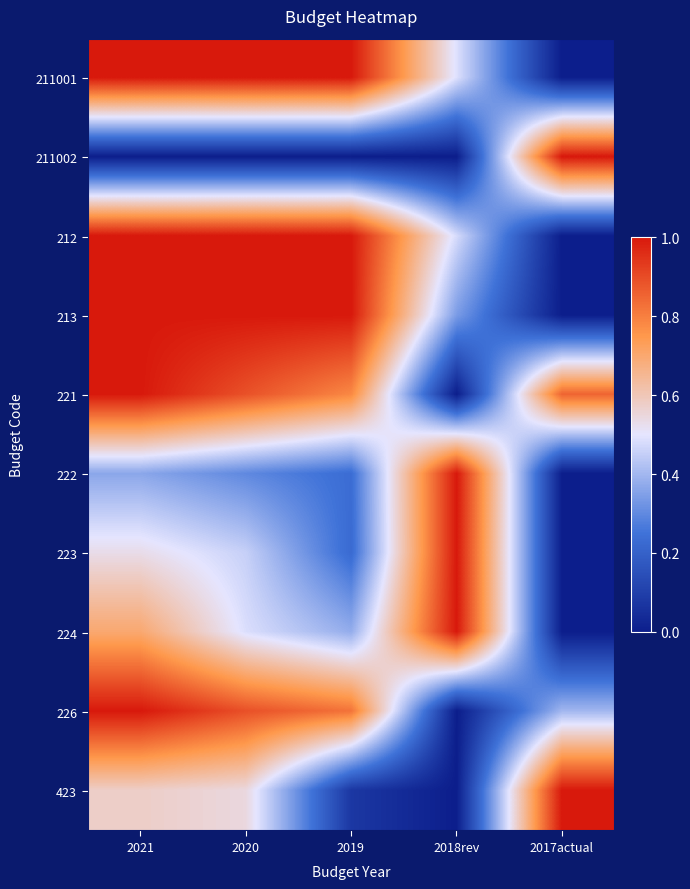

Reading left to right, extract all data points from this chart.

211001: 2021=1.0	2020=1.0	2019=1.0	2018rev=0.5	2017actual=0.0
211002: 2021=0.0	2020=0.0	2019=0.0	2018rev=0.0	2017actual=1.0
212: 2021=1.0	2020=1.0	2019=1.0	2018rev=0.5	2017actual=0.0
213: 2021=1.0	2020=1.0	2019=1.0	2018rev=0.3	2017actual=0.0
221: 2021=1.0	2020=0.9	2019=0.8	2018rev=0.0	2017actual=0.9
222: 2021=0.4	2020=0.3	2019=0.2	2018rev=1.0	2017actual=0.0
223: 2021=0.5	2020=0.5	2019=0.2	2018rev=1.0	2017actual=0.0
224: 2021=0.7	2020=0.5	2019=0.4	2018rev=1.0	2017actual=0.0
226: 2021=1.0	2020=0.9	2019=0.8	2018rev=0.0	2017actual=0.4
423: 2021=0.6	2020=0.5	2019=0.1	2018rev=0.0	2017actual=1.0